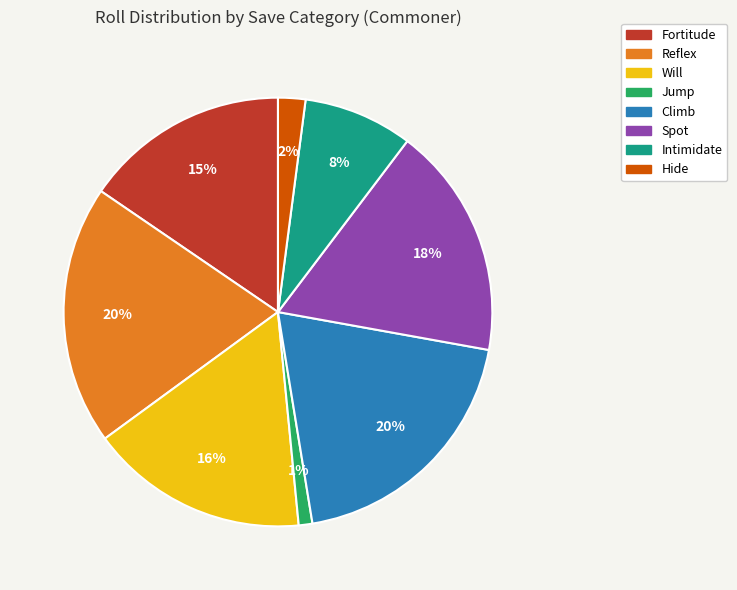

To the nearest percent, what is the average slice percentage?

12%